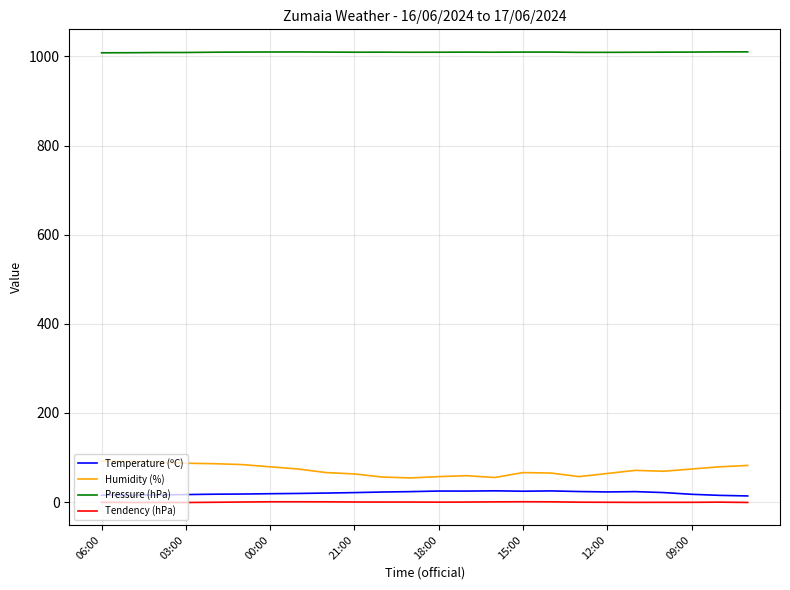

Which series has the largest total across all categories?

Pressure (hPa)